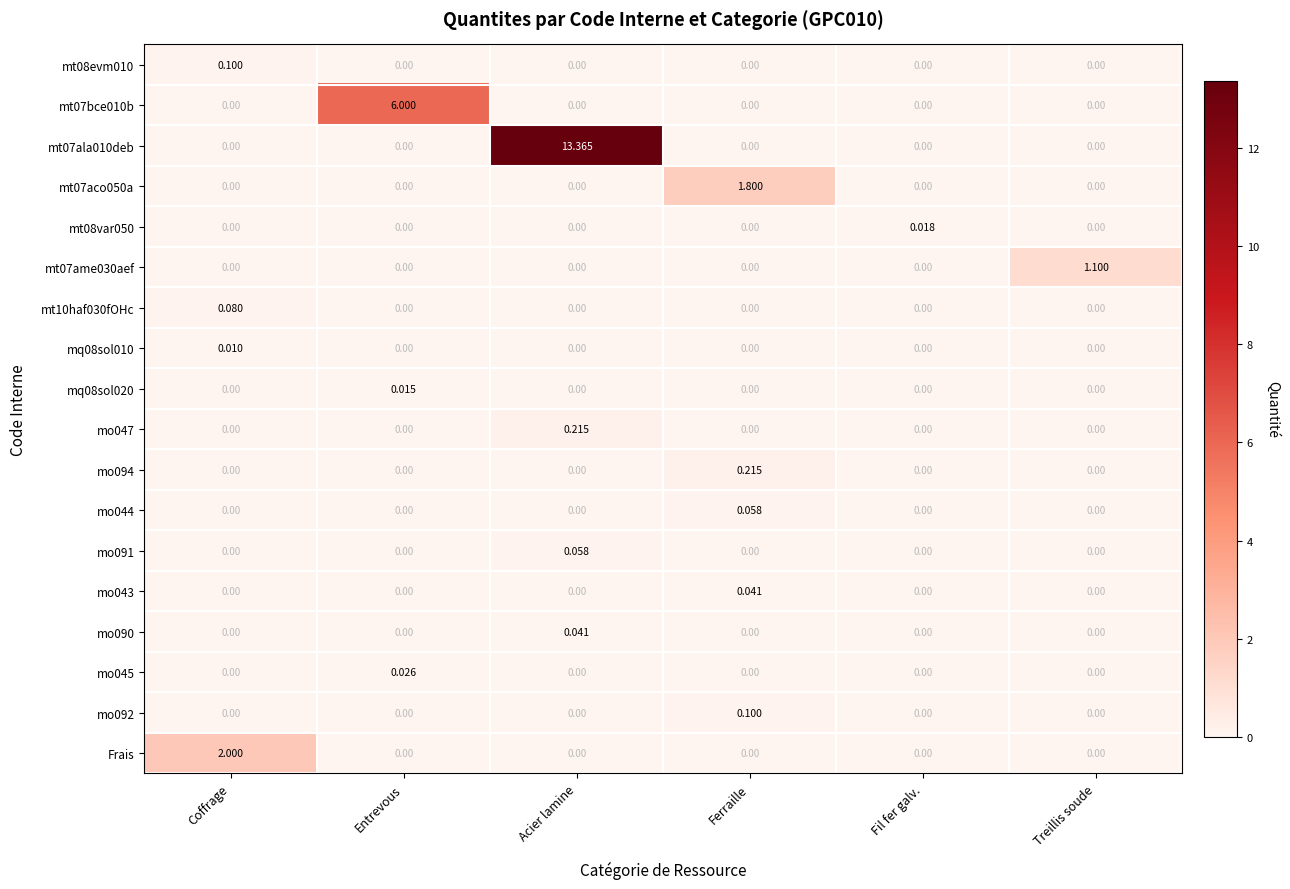

Is the value of mo043 at Ferraille greater than the value of mo090 at Treillis soude?

Yes